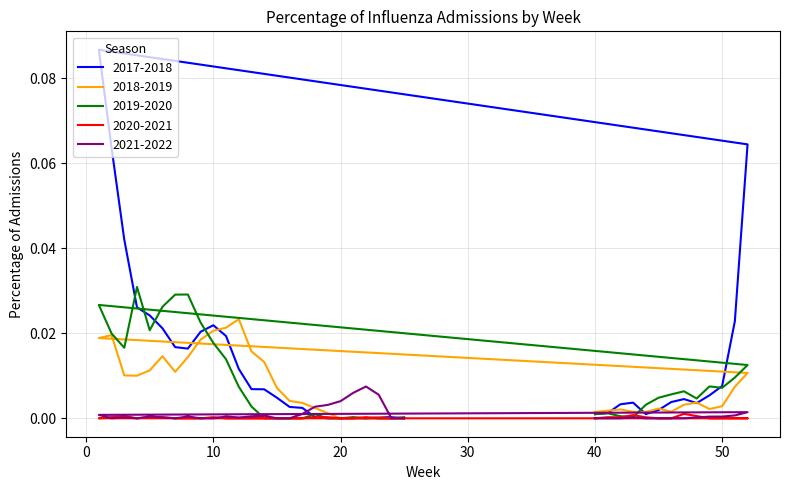

What is the maximum value shown in the chart?

0.1